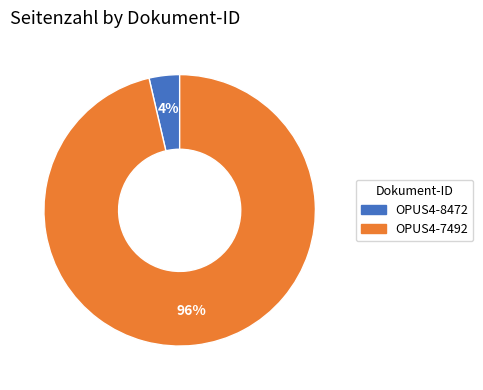

Rank the categories by value from lowest to highest.

OPUS4-8472, OPUS4-7492